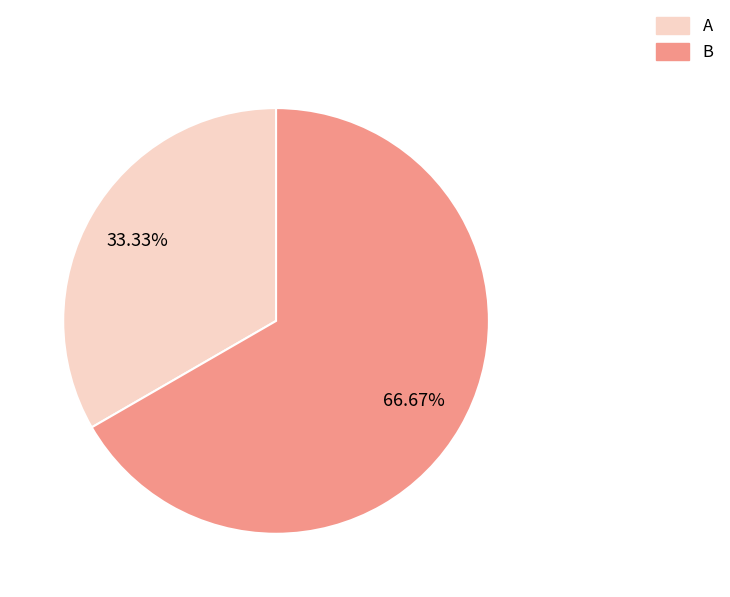

Is it true that B is 67% of the pie?

True